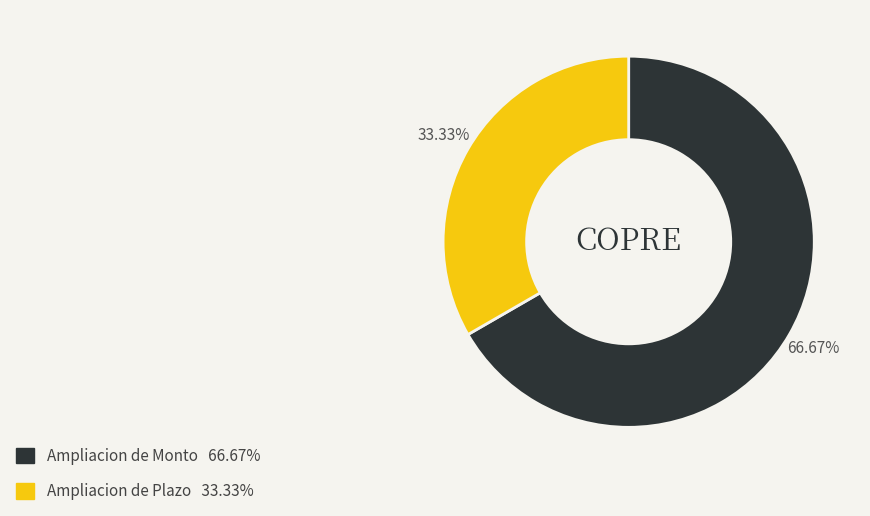

Which category has the biggest portion of the pie?

Ampliacion de Monto